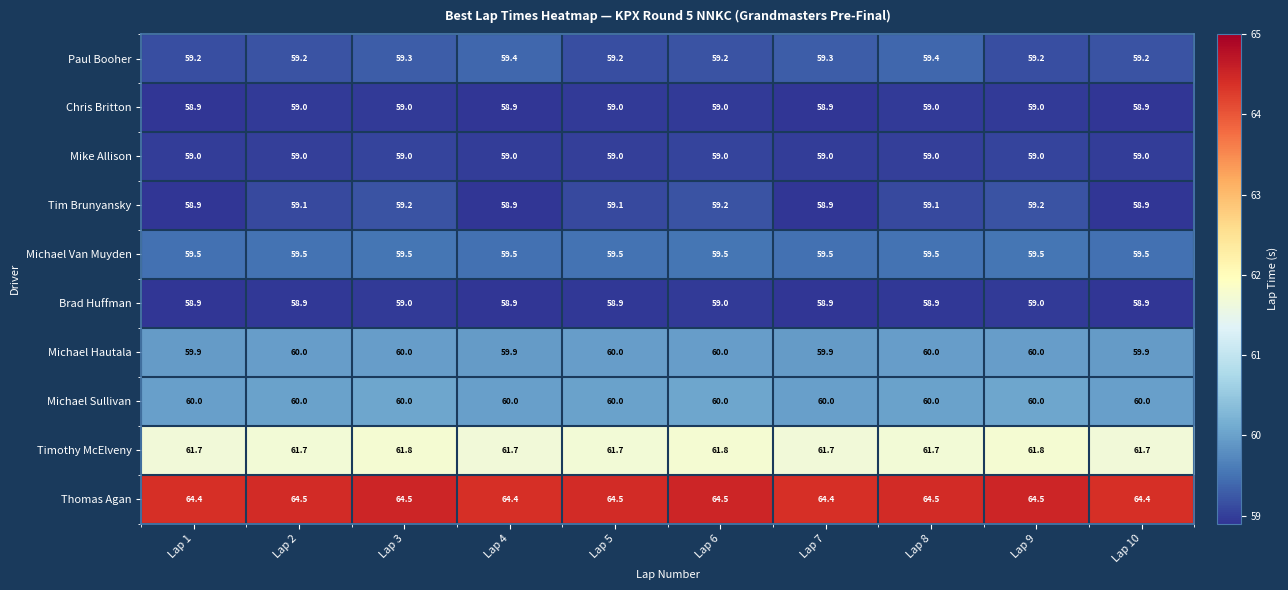

What is the average value of the Chris Britton series?

59.0